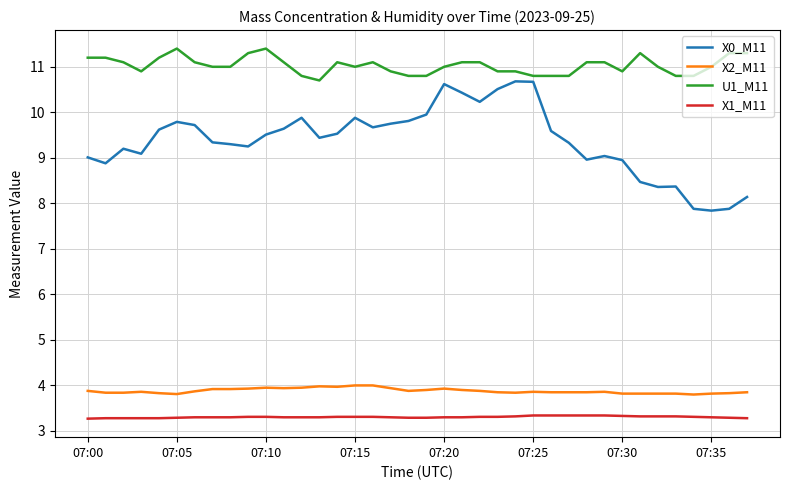

What is the maximum value for X2_M11?

4.0